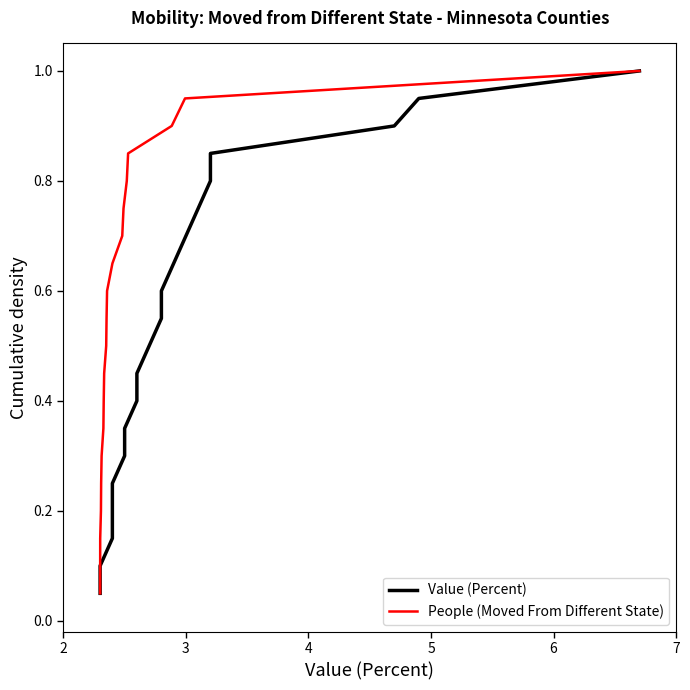

What is the maximum value for People (Moved From Different State)?

1.0